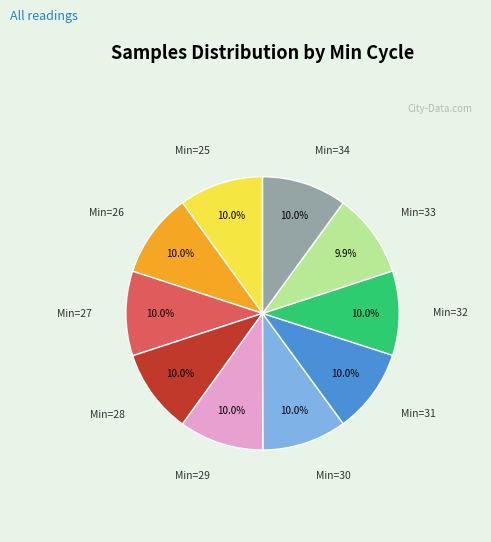

Is there a majority slice in this chart?

No